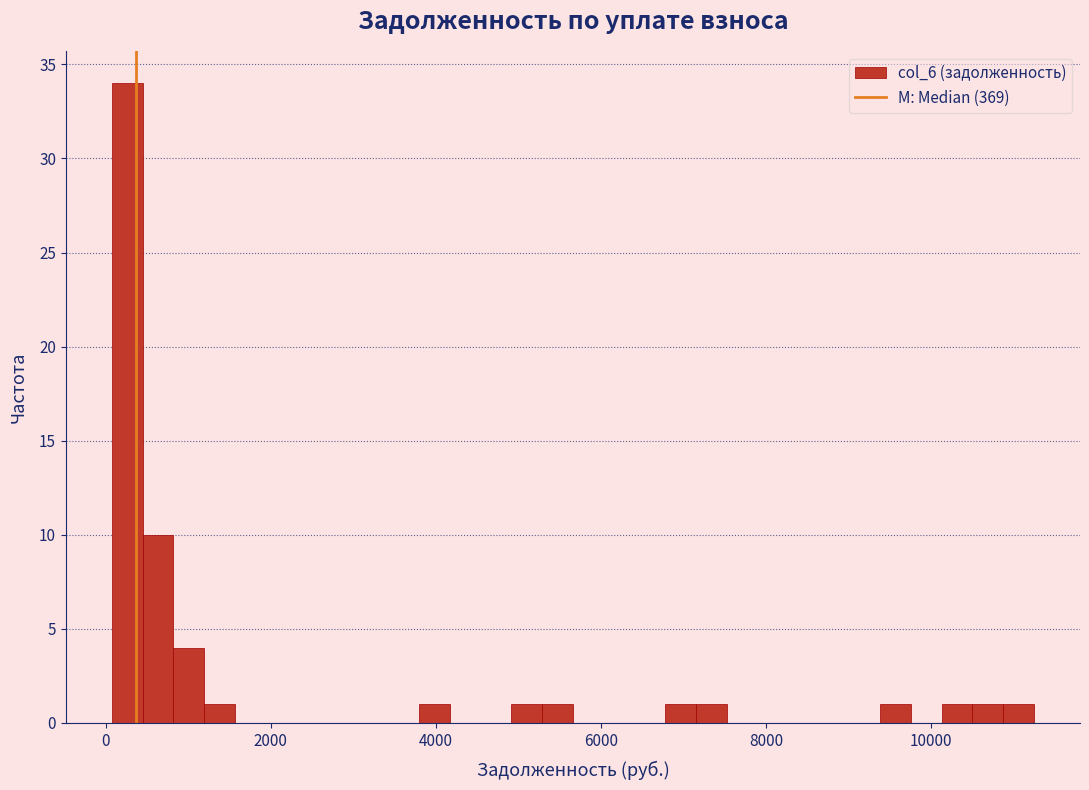

Read against the x-axis, roughly where is the centre of the tallest bar?

200